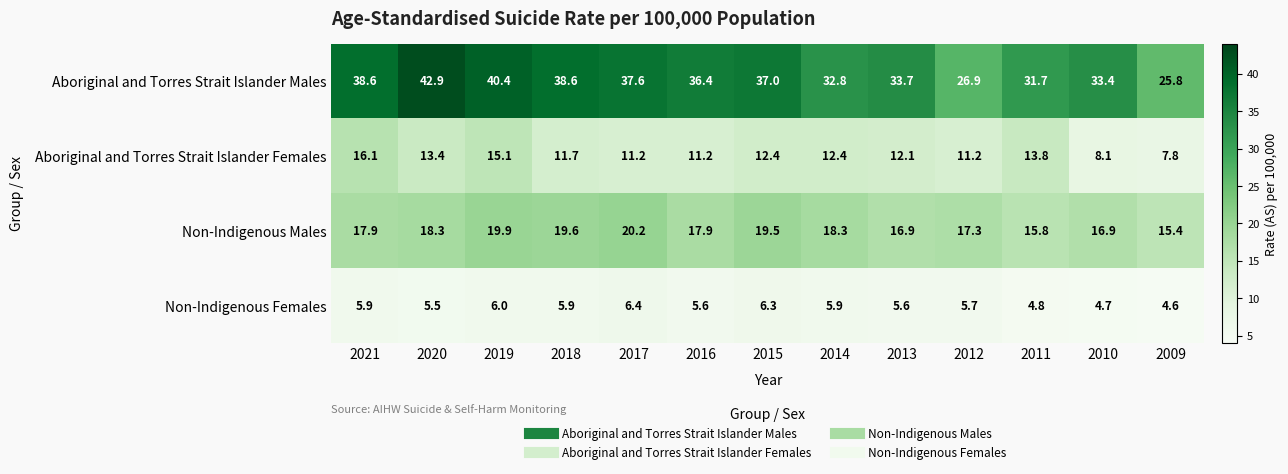

List the series in order of their peak value, lowest first.

Non-Indigenous Females, Aboriginal and Torres Strait Islander Females, Non-Indigenous Males, Aboriginal and Torres Strait Islander Males